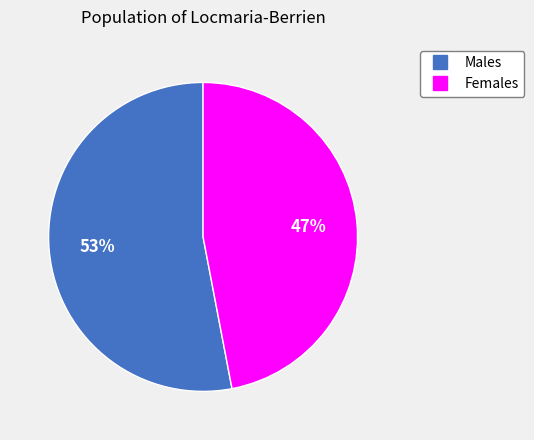

Does any single category account for the majority?

Yes